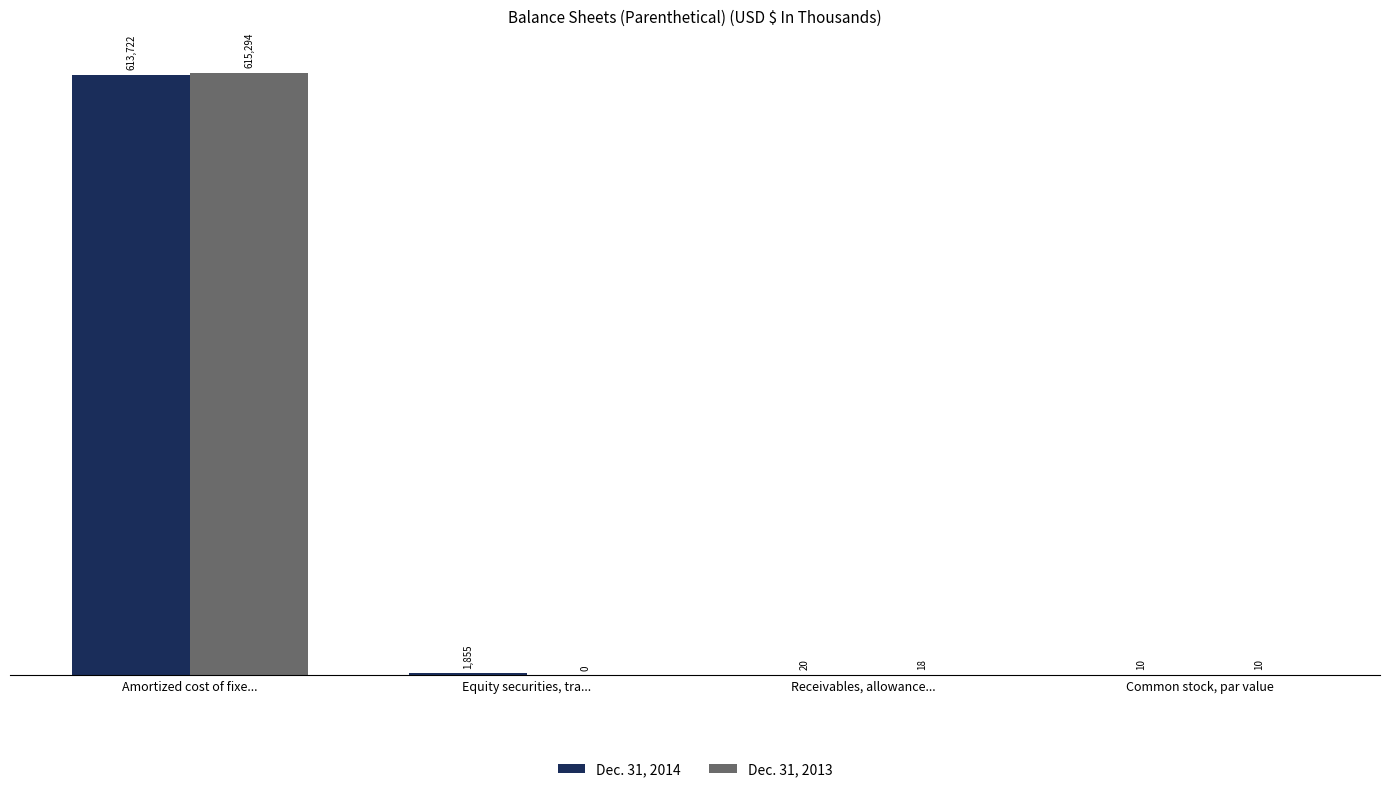

Which series has the largest total across all categories?

Dec. 31, 2014